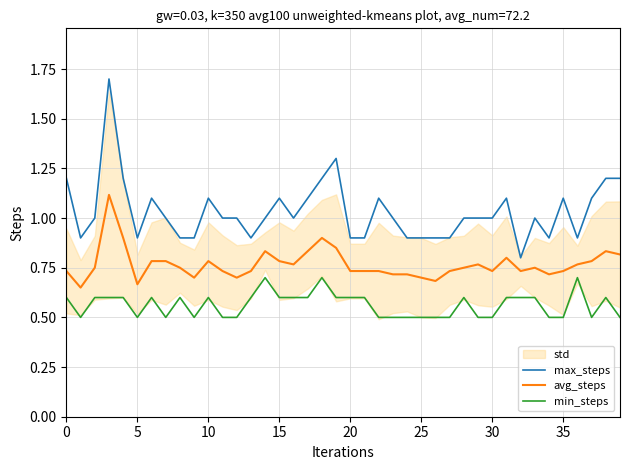

Which has a higher value, 32 or 5?

5